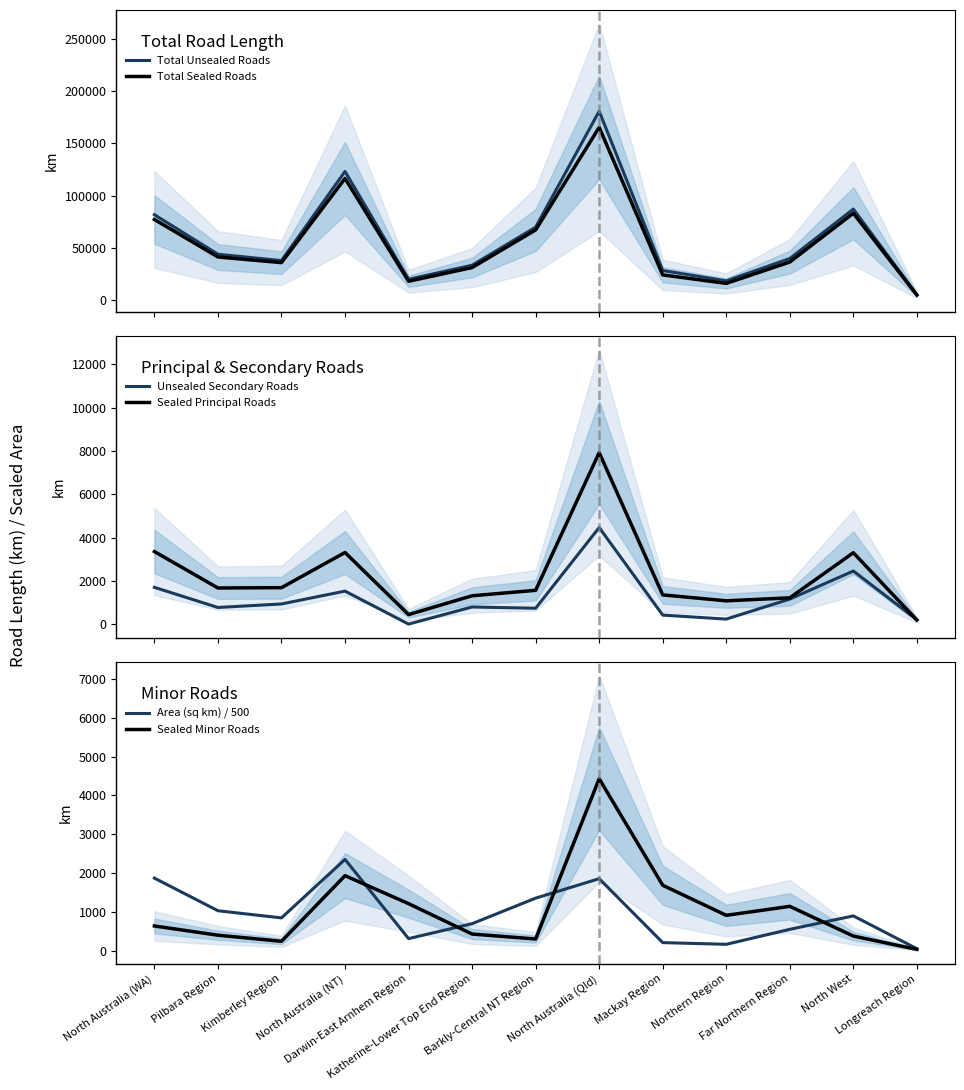

Is it true that Area (sq km) / 500 equals 28.6 at Longreach Region?

False